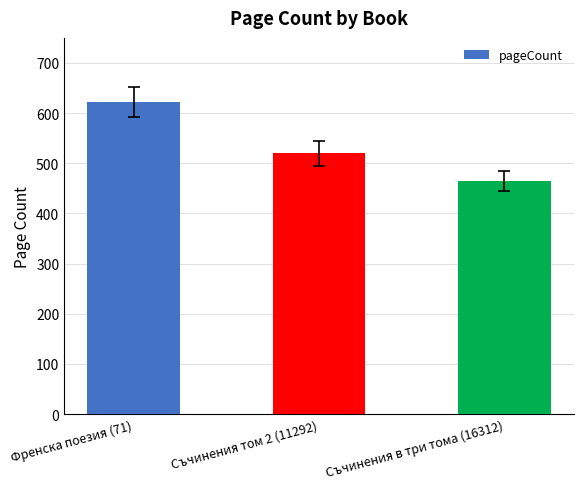

List the labels in order of value, largest first.

Френска поезия (71), Съчинения том 2 (11292), Съчинения в три тома (16312)